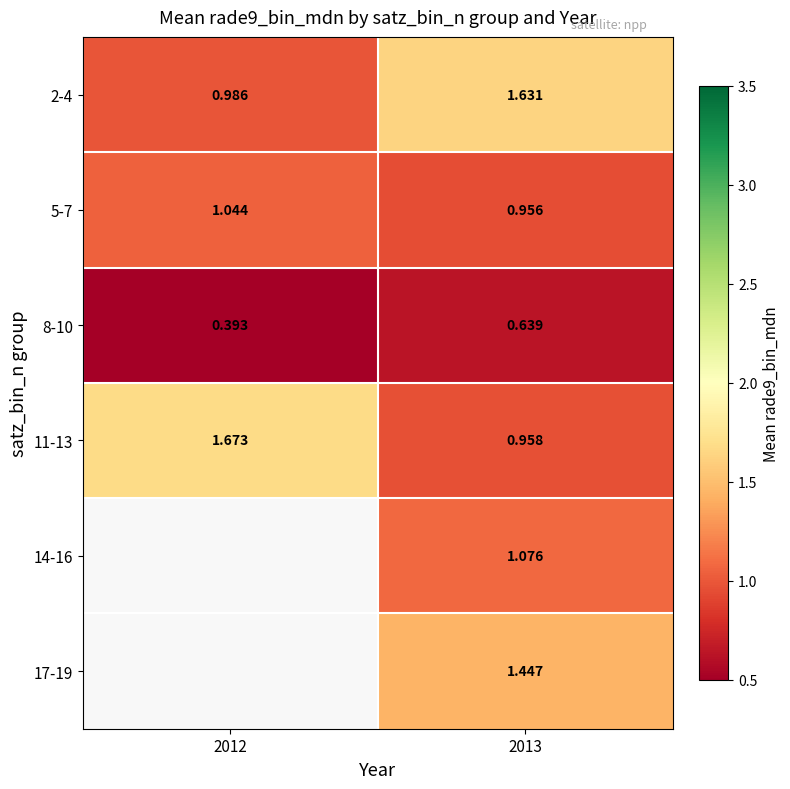

What is the smallest value displayed?

0.4